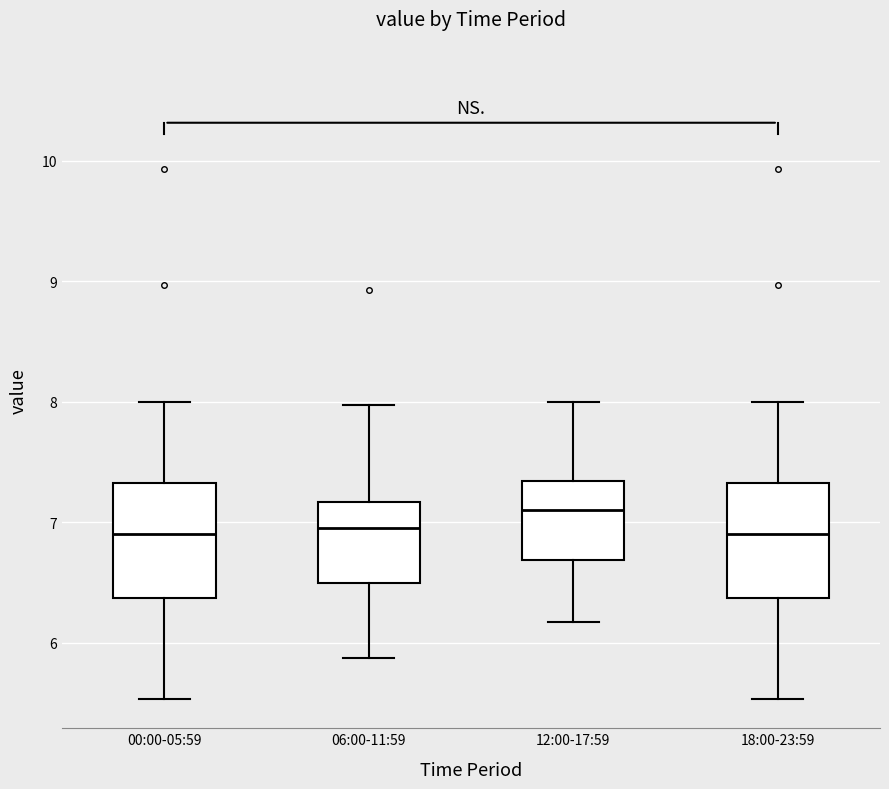

Which box's median line is the highest?

12:00-17:59